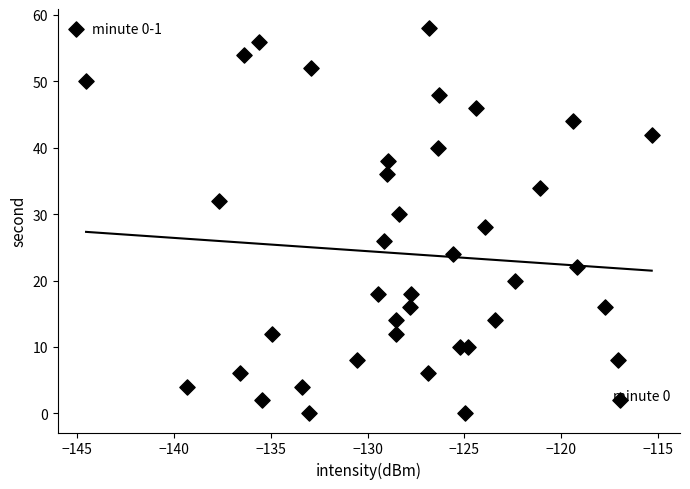

What is the range of Y values (max minus min)?

58